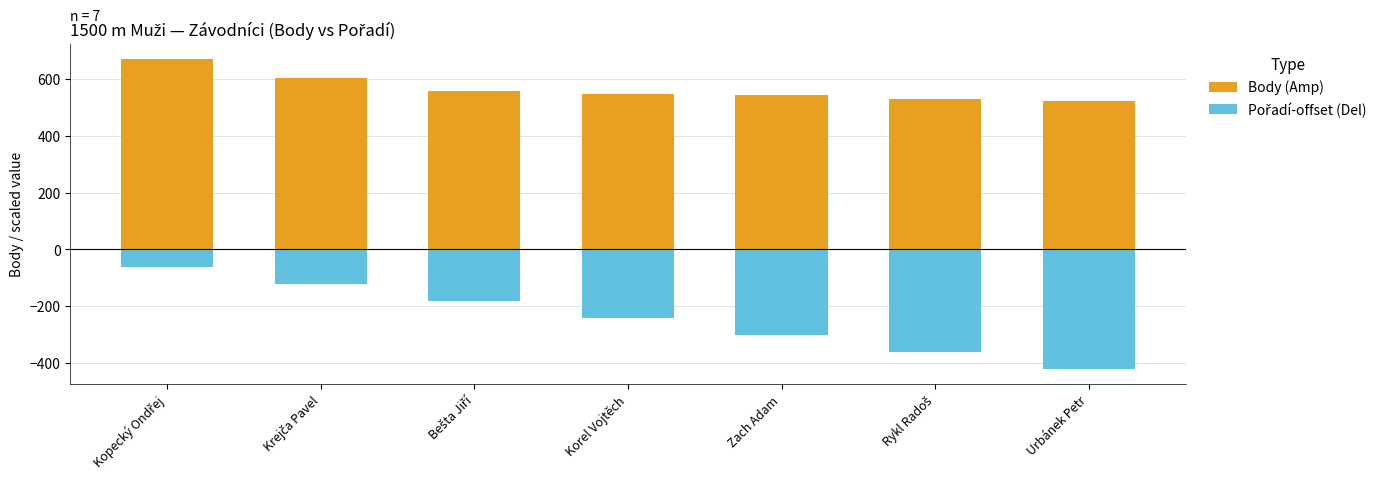

What position from the left is Bešta Jiří?

3